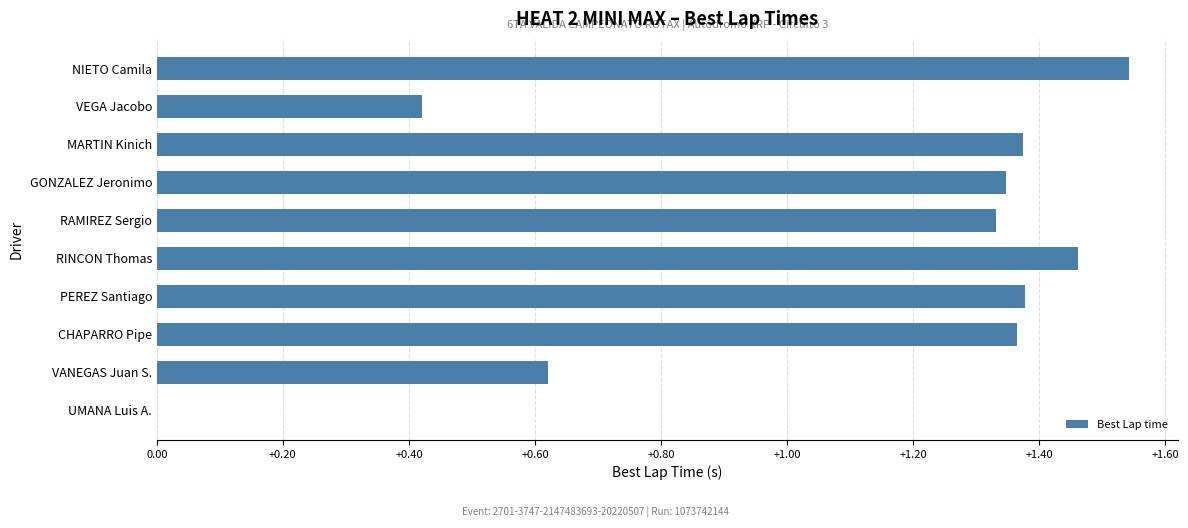

At which category does the chart reach its peak across all series?

NIETO Camila